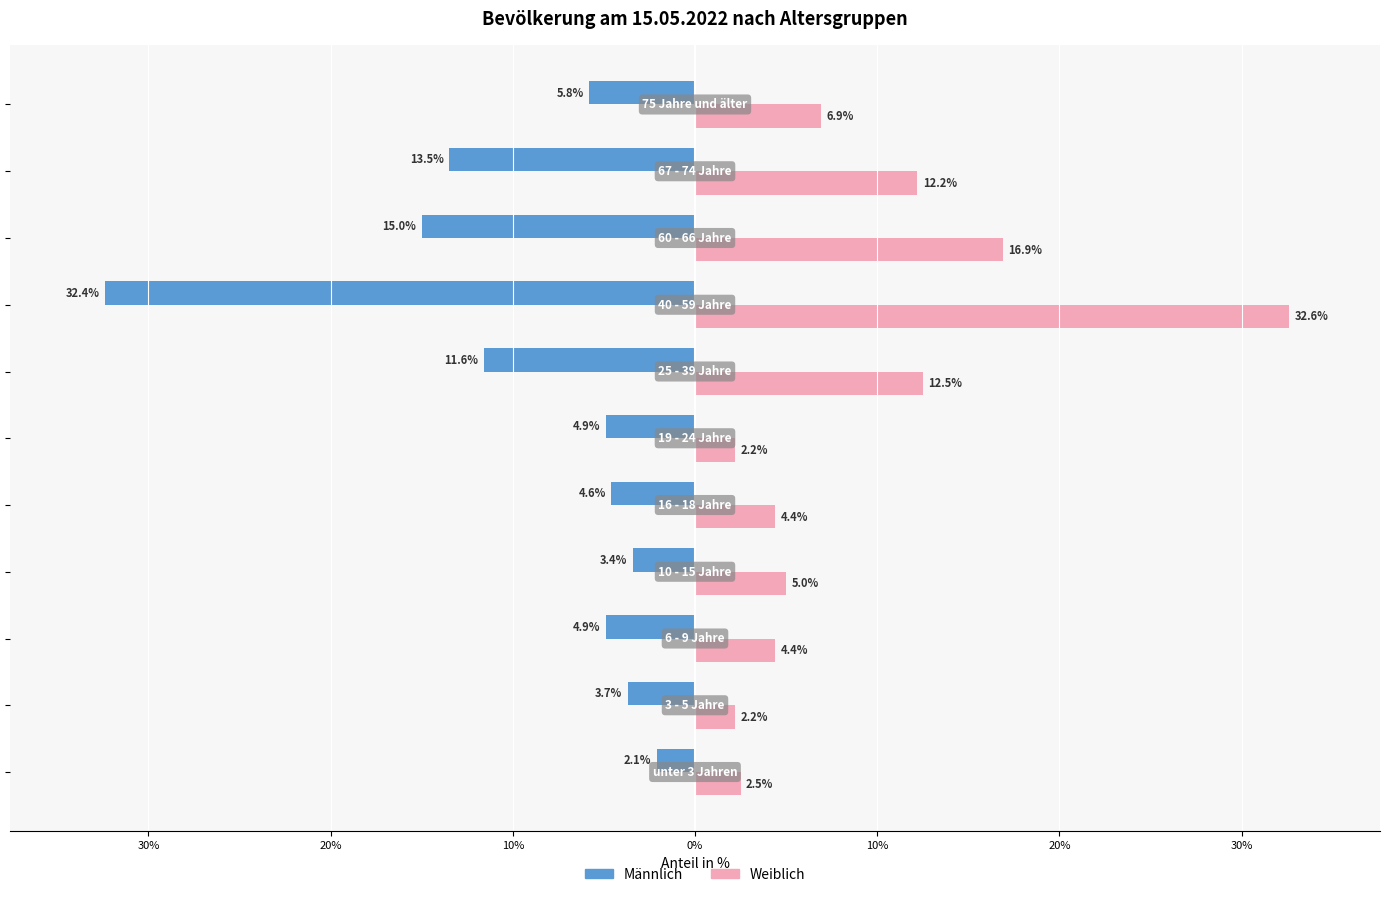

What is the value of the Weiblich bar at the 4th from the left?

5.0